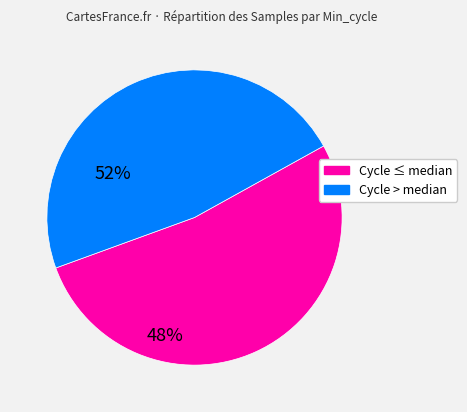

Does any single category account for the majority?

Yes